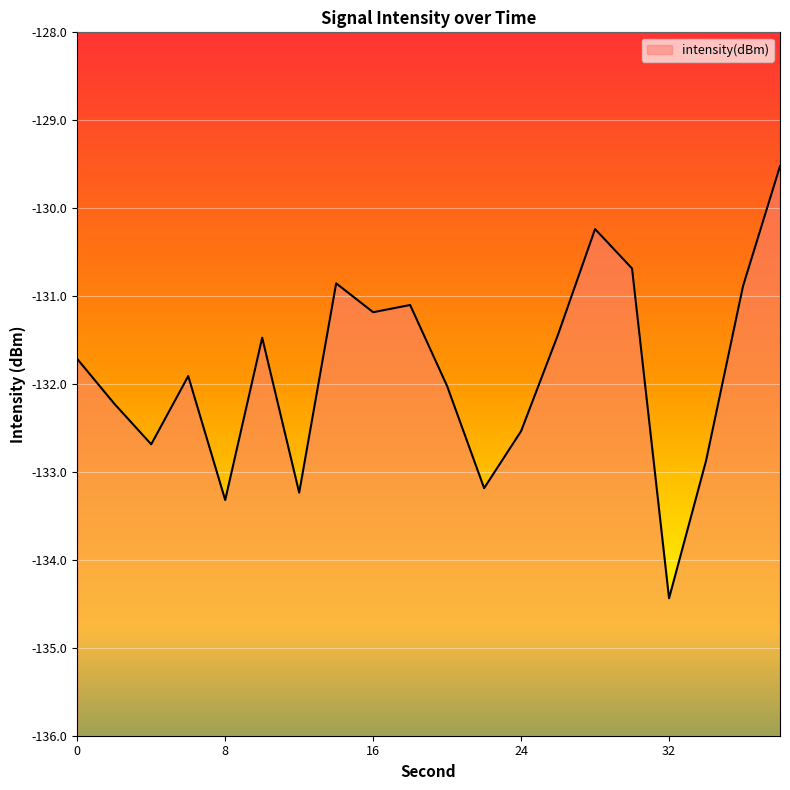

List the labels in order of value, smallest first.

32, 8, 12, 22, 34, 4, 24, 2, 20, 6, 0, 10, 26, 16, 18, 36, 14, 30, 28, 38